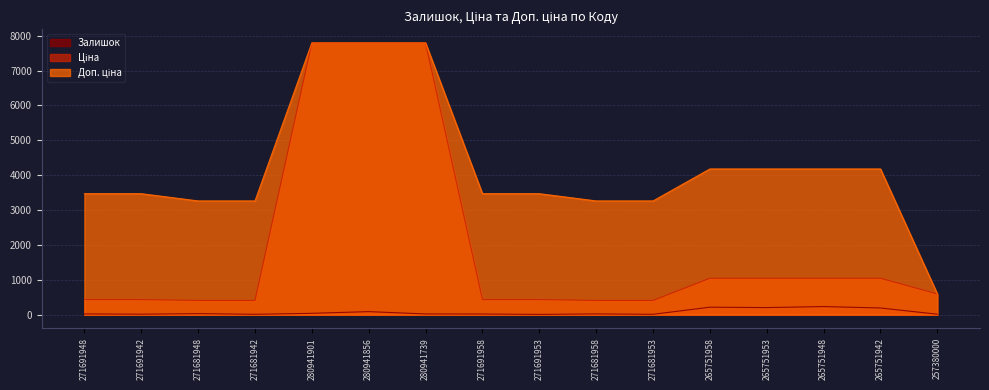

At which label is Доп. ціна closest to 4193?

265751958